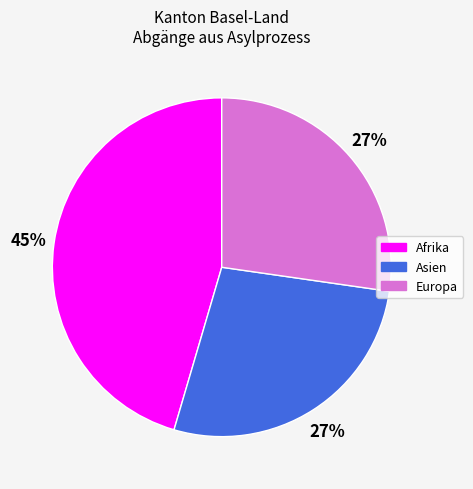

What is the largest slice in the pie chart?

Afrika